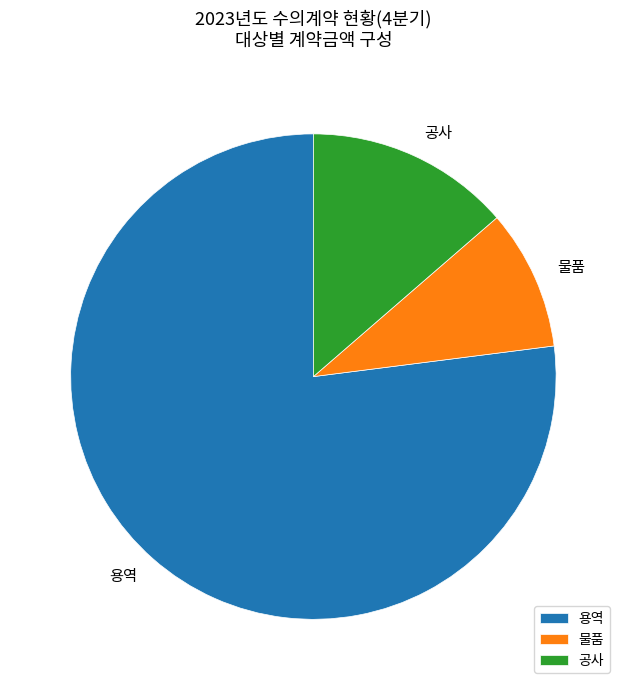

How many slices are in this pie chart?

3